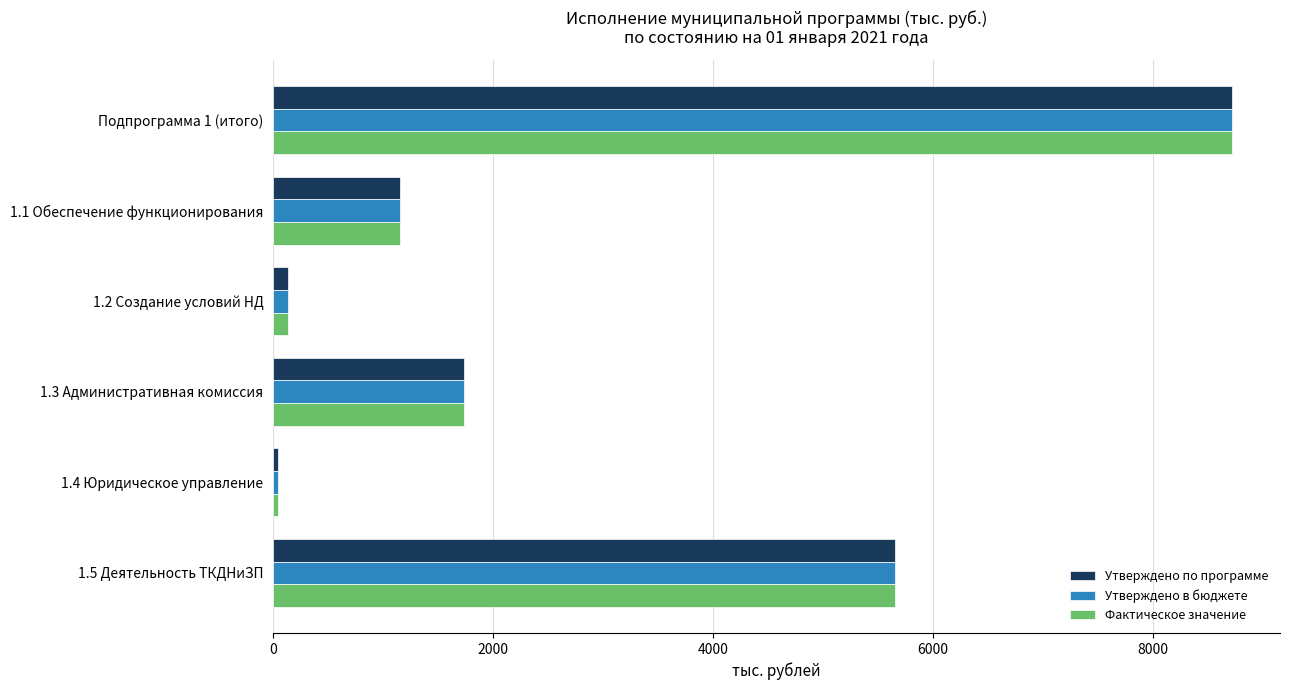

Is the value of Утверждено в бюджете at 1.2 Создание условий НД greater than the value of Фактическое значение at 1.3 Административная комиссия?

No